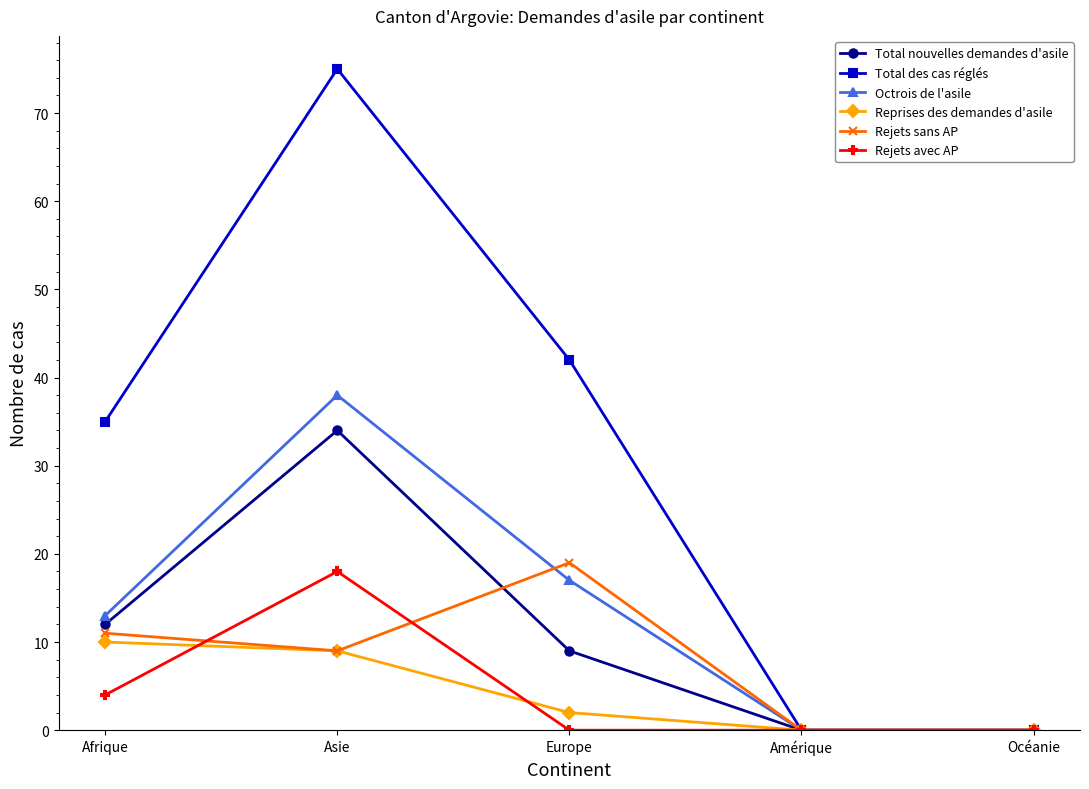

What is the maximum value for Octrois de l'asile?

38